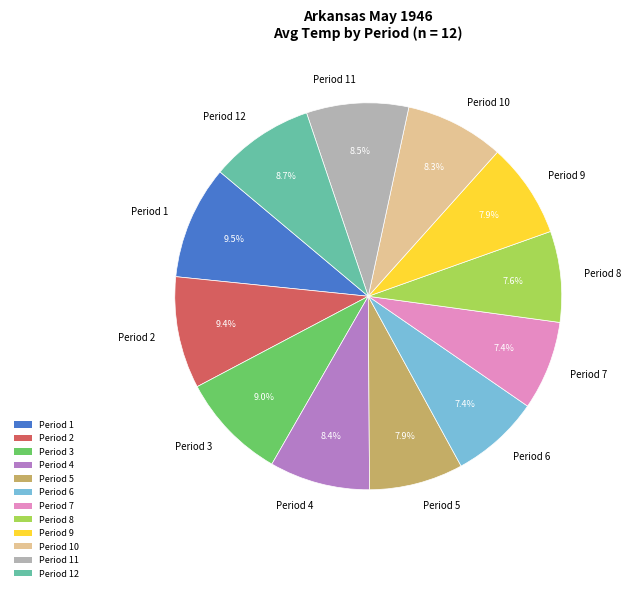

What percentage is NOT represented by Period 9?

92.1%